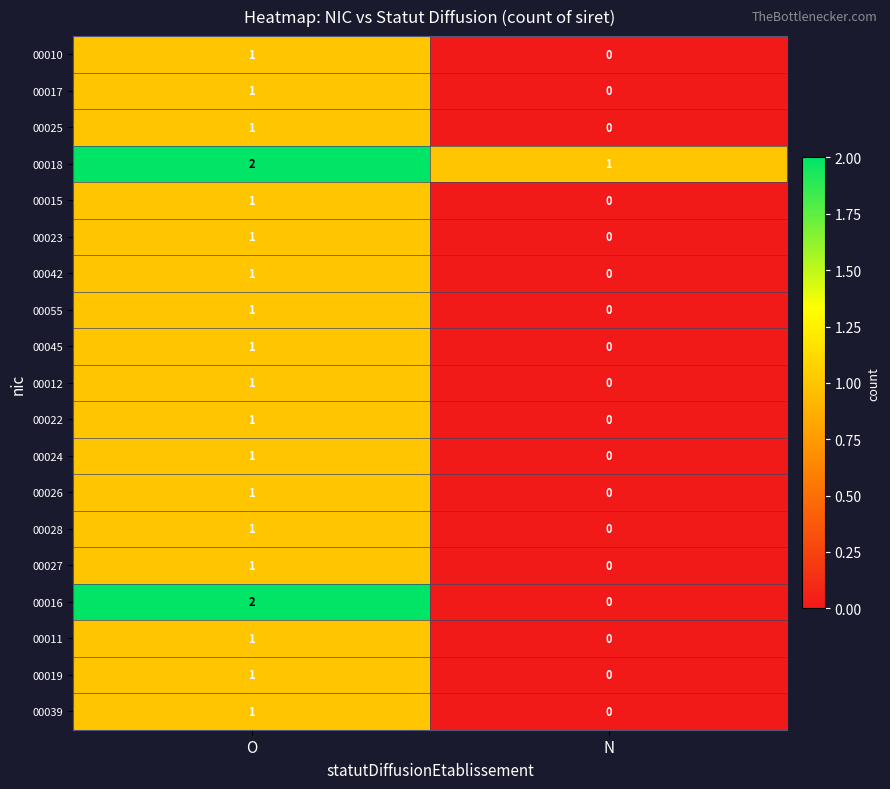

At which category is the sum across all series the highest?

O